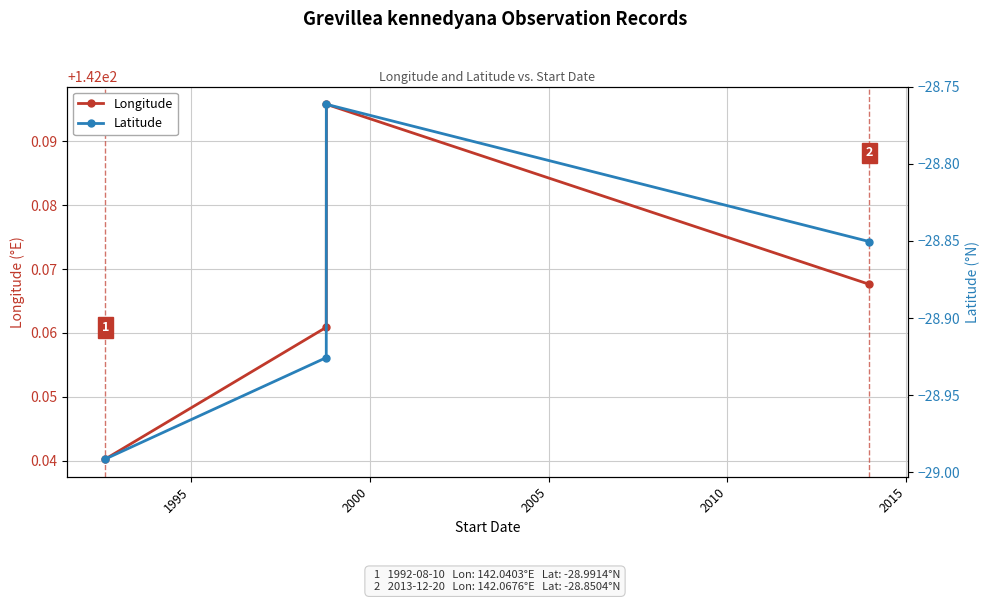

In Longitude, how many points are higher than both neighbors (excluding endpoints)?

1